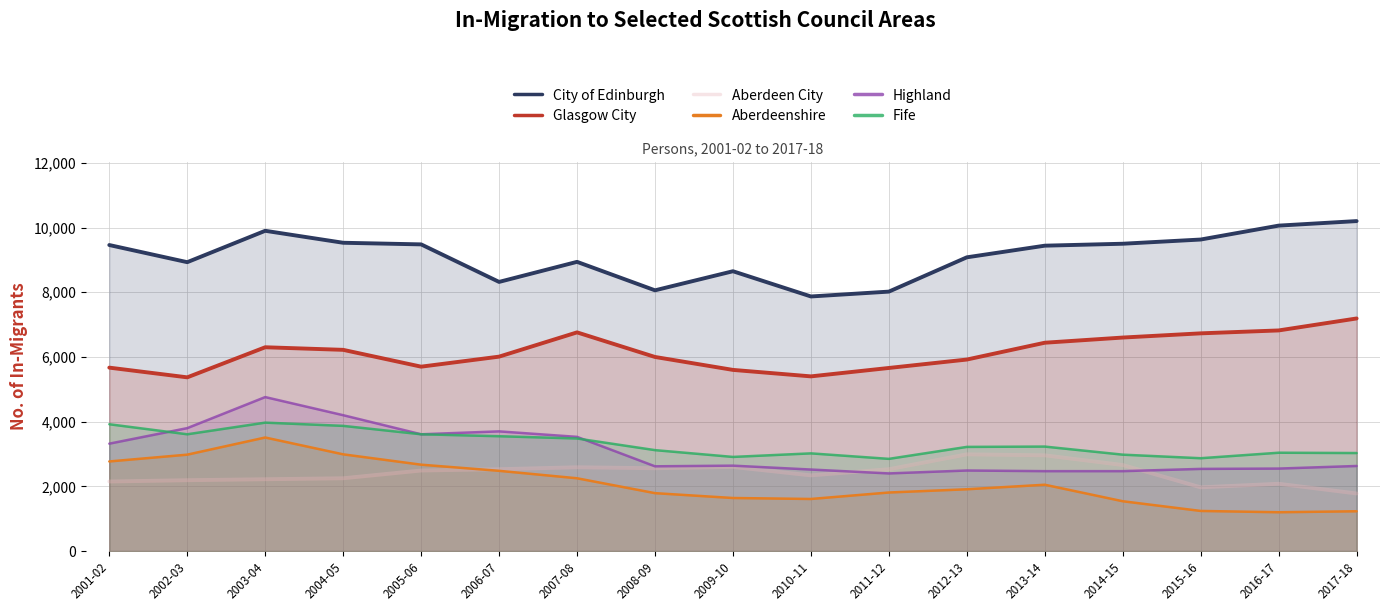

What is the difference between the City of Edinburgh values at 2006-07 and 2001-02?

1140